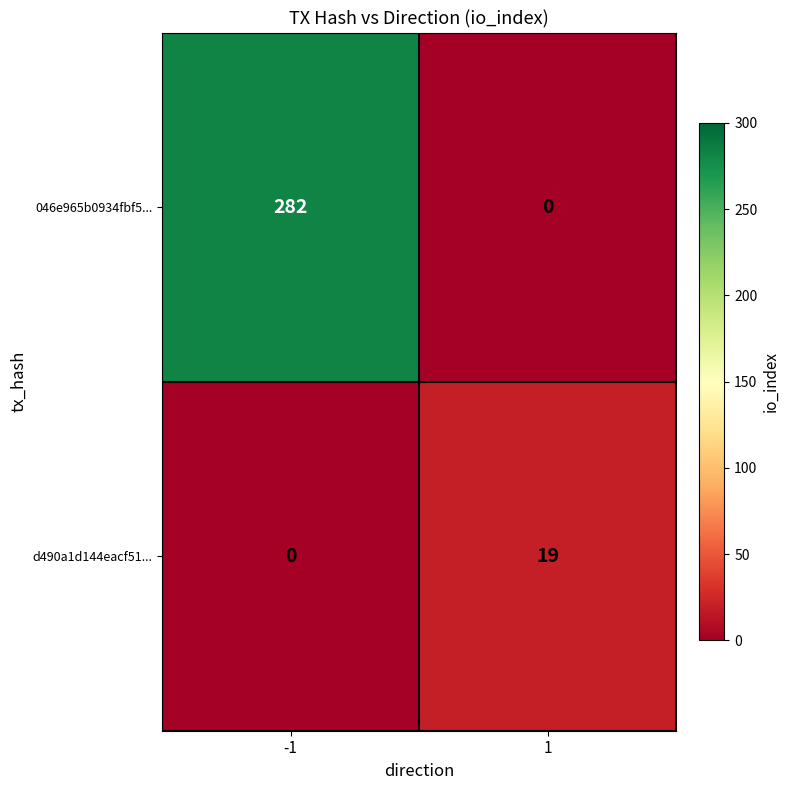

Count the number of data series in this chart.

2